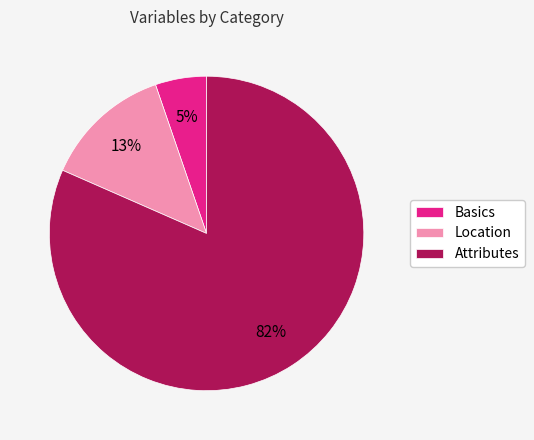

To the nearest percent, what percentage of the pie is Basics?

5%